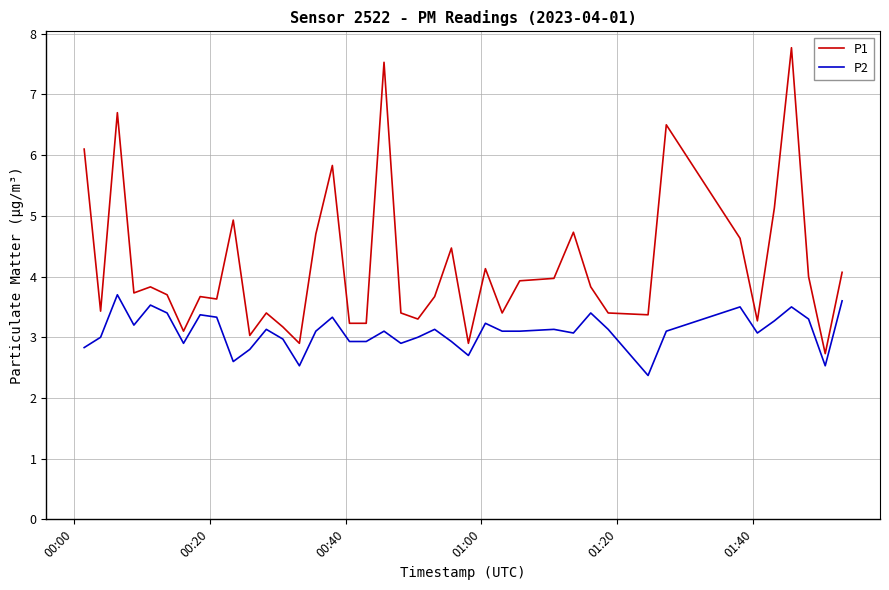

Which series has the largest total across all categories?

P1